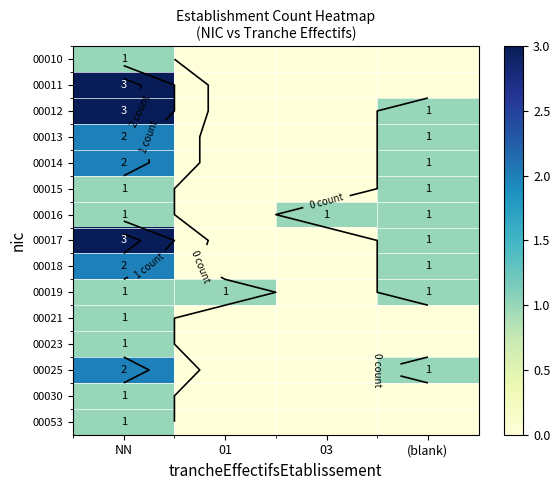

Is the value of 00017 at 03 greater than the value of 00025 at (blank)?

No